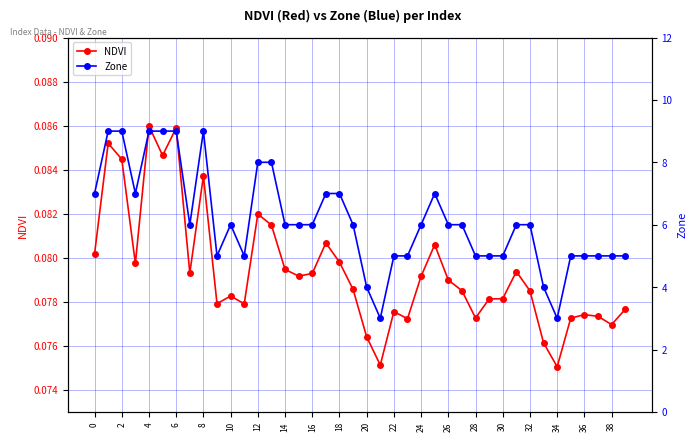

True or false: Zone and NDVI cross at least once.

False